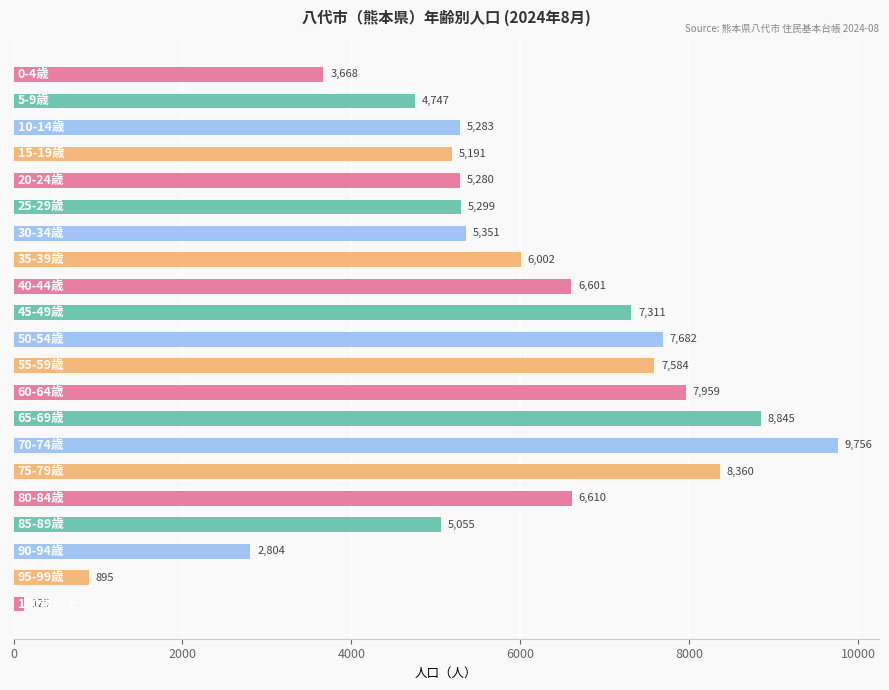

What is the value of the 5th bar from the top?

5280